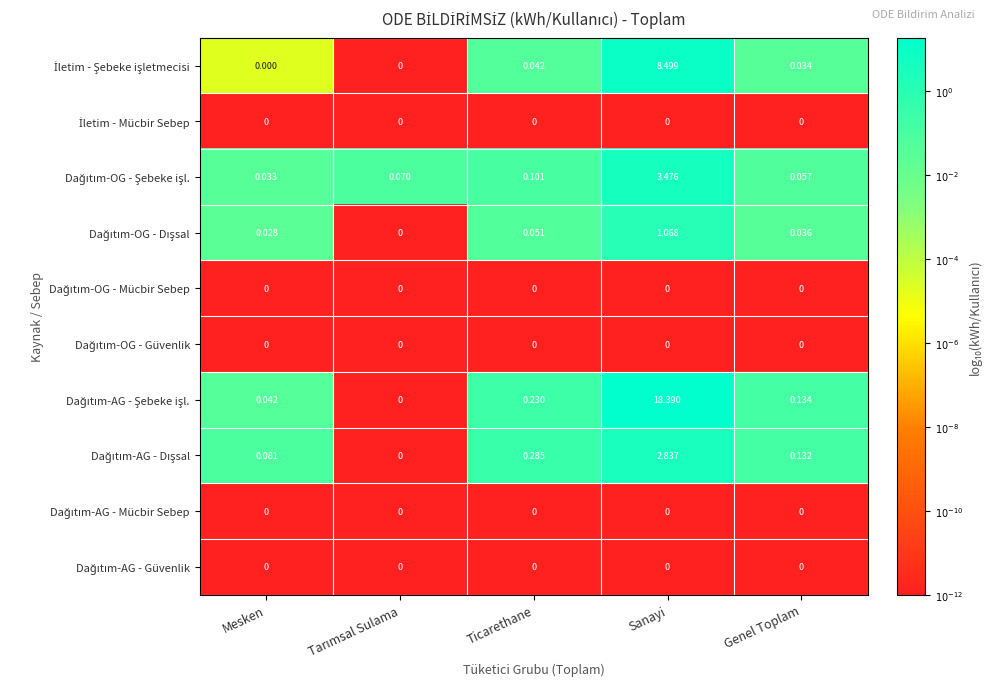

At which category is the sum across all series the highest?

Sanayi